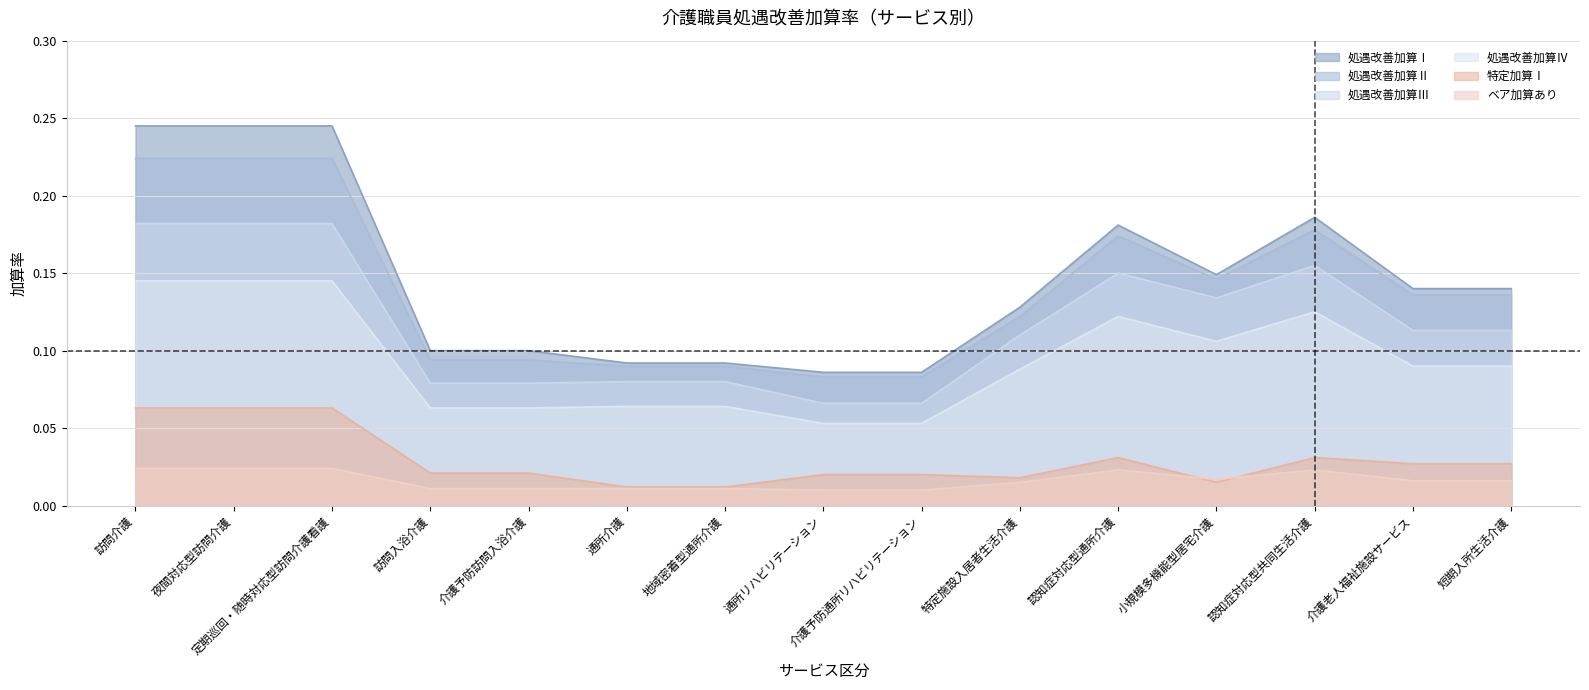

Is it true that 処遇改善加算Ⅲ equals 0.1 at 介護老人福祉施設サービス?

True